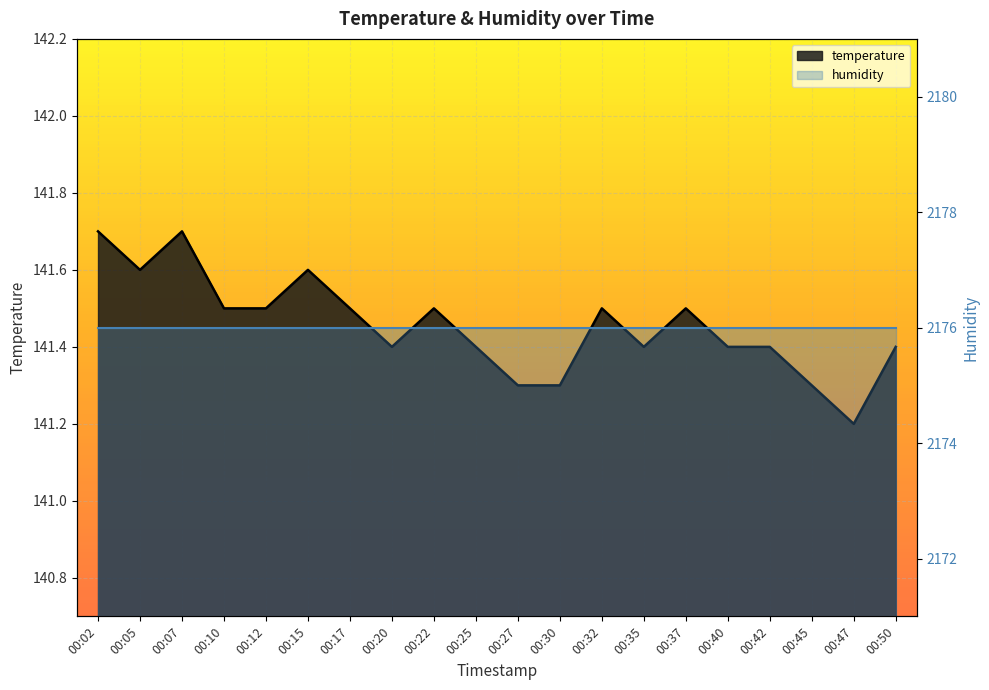

Reading left to right, what are all the values shown in this chart?

00:02=141.7	00:05=141.6	00:07=141.7	00:10=141.5	00:12=141.5	00:15=141.6	00:17=141.5	00:20=141.4	00:22=141.5	00:25=141.4	00:27=141.3	00:30=141.3	00:32=141.5	00:35=141.4	00:37=141.5	00:40=141.4	00:42=141.4	00:45=141.3	00:47=141.2	00:50=141.4